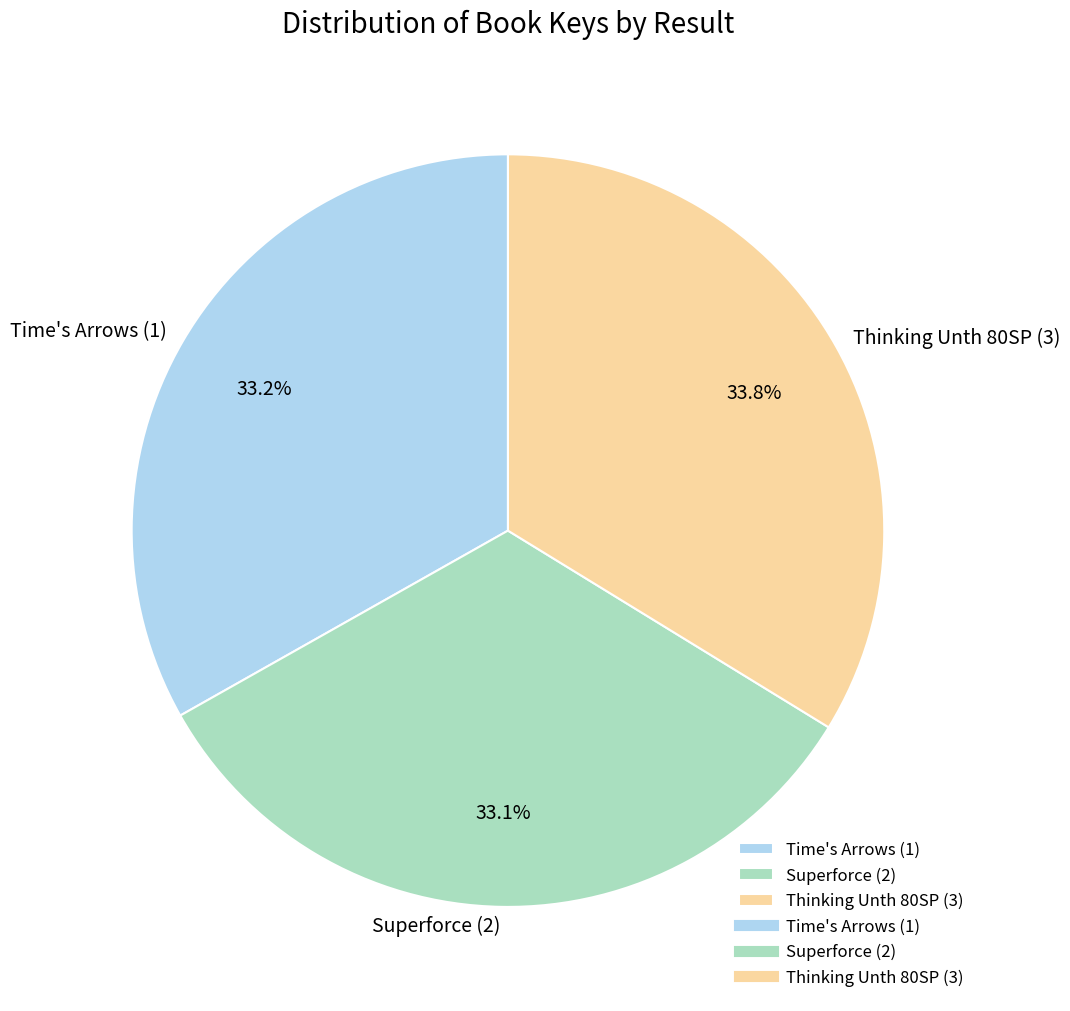

Which category has the biggest portion of the pie?

Thinking Unth 80SP (3)